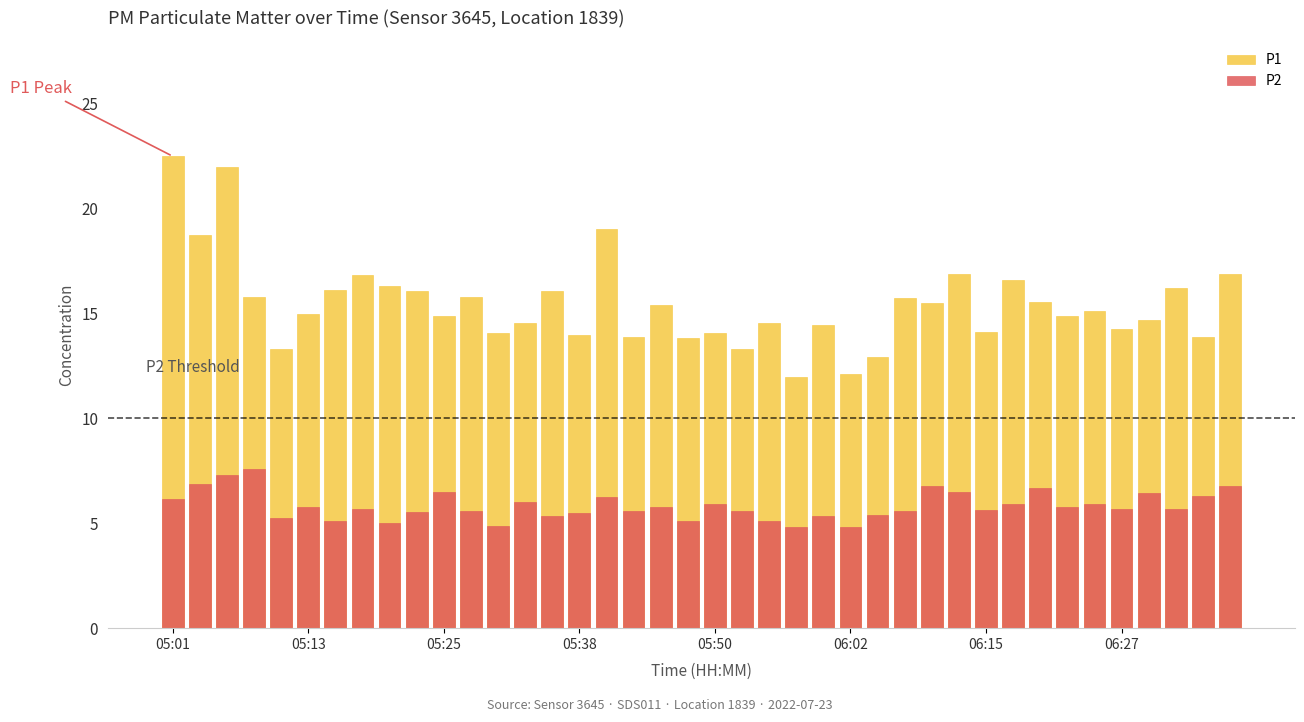

Which series has the largest total across all categories?

P1